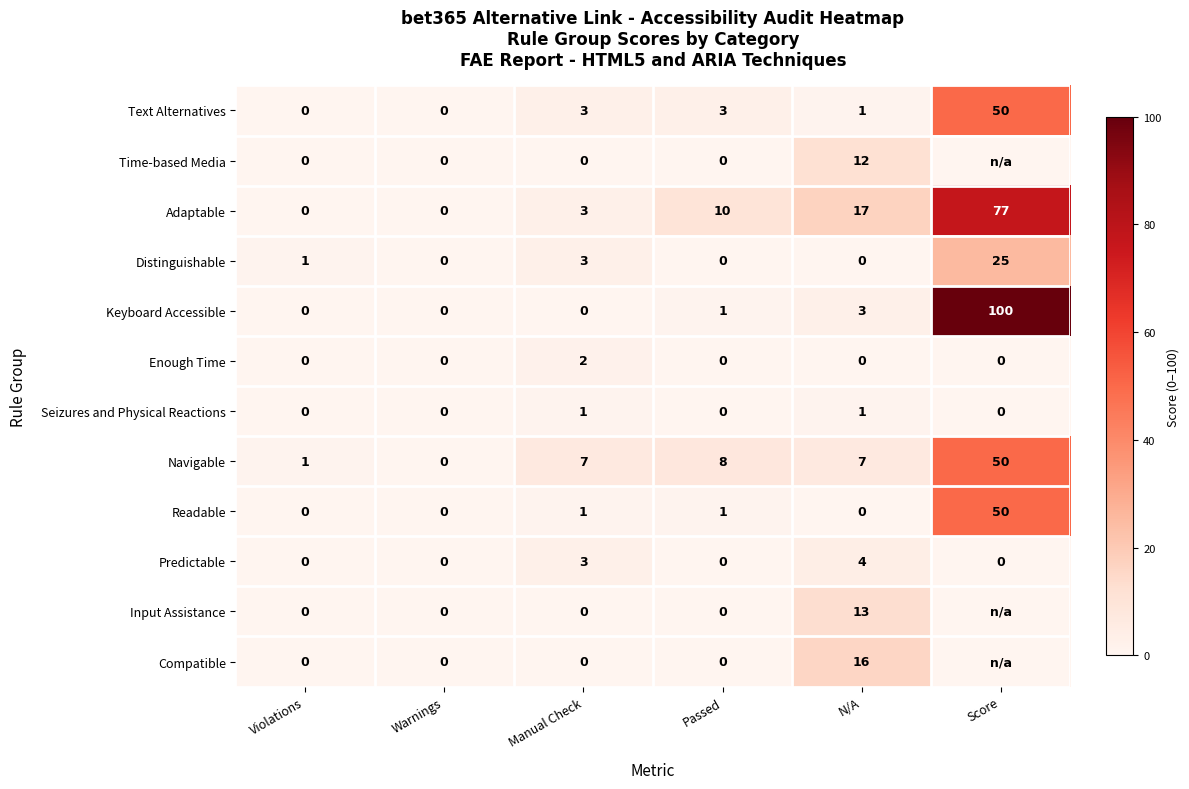

Is the value of Adaptable at Score greater than the value of Text Alternatives at Warnings?

Yes